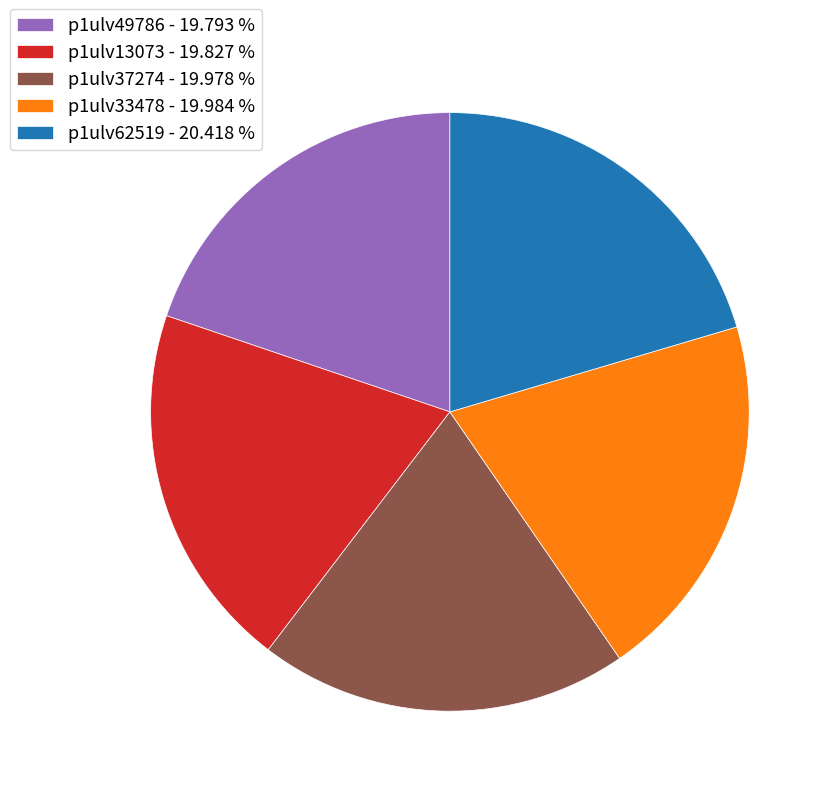

Between p1ulv49786 - 19.793 % and p1ulv62519 - 20.418 %, which is larger?

p1ulv62519 - 20.418 %